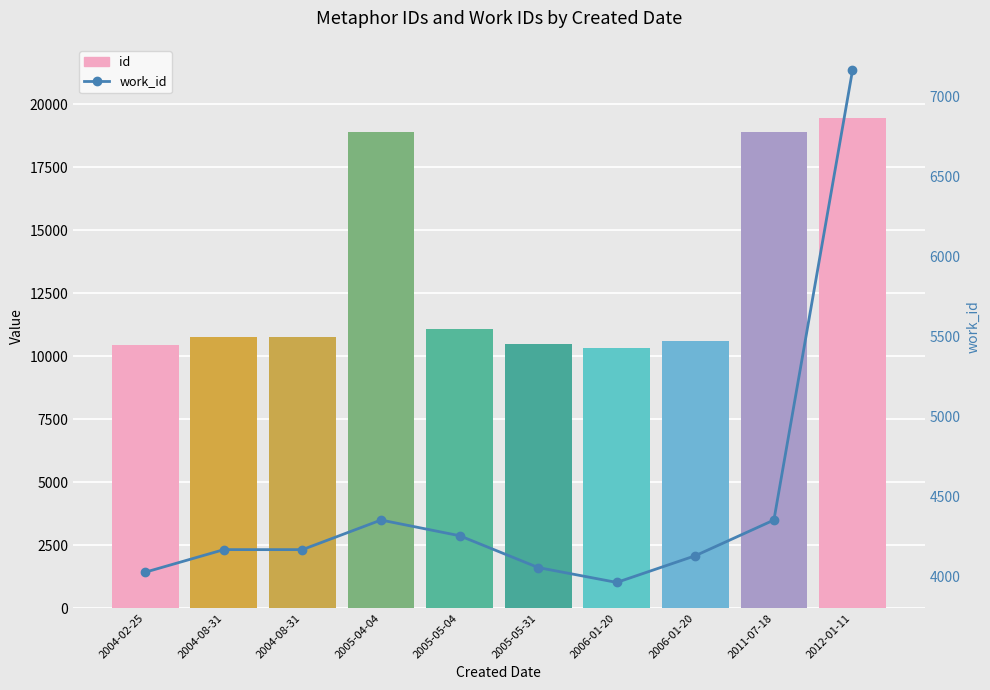

At which label does id first exceed 10759?

2005-04-04